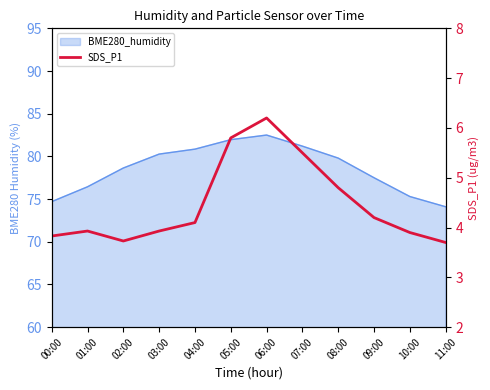

Which category has the highest value across all series?

06:00